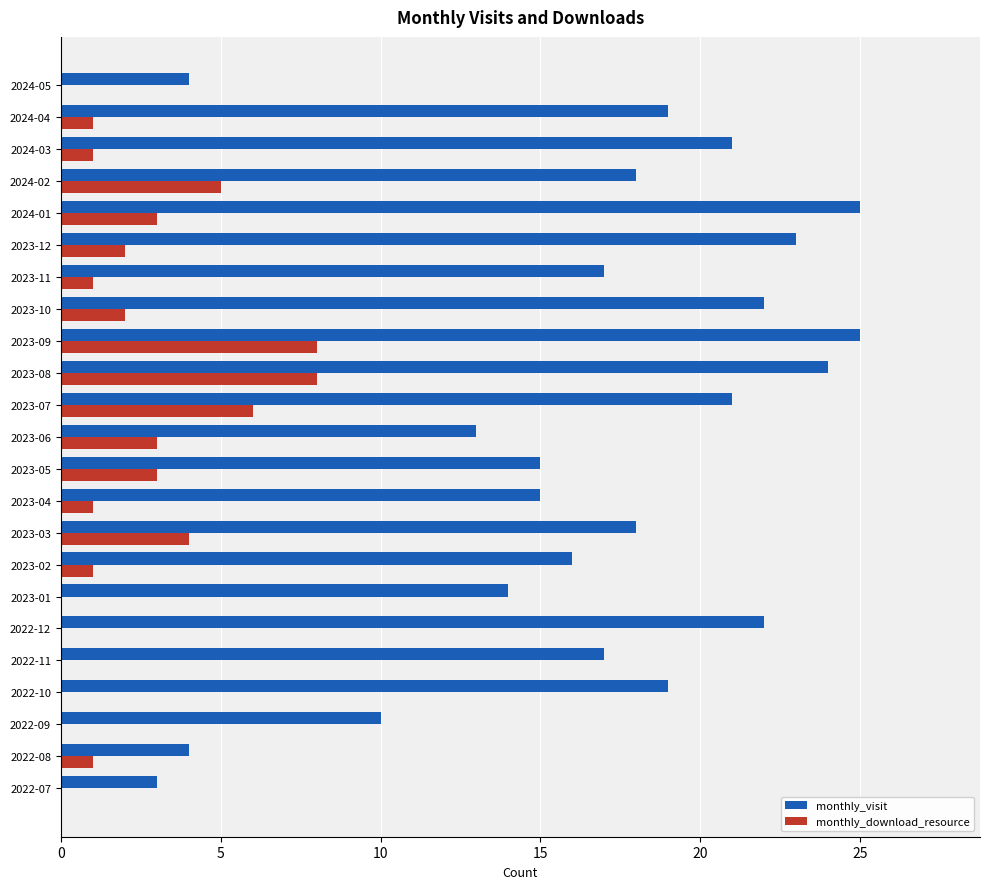

The monthly_download_resource series shows 8 at 2023-09. True or false?

True